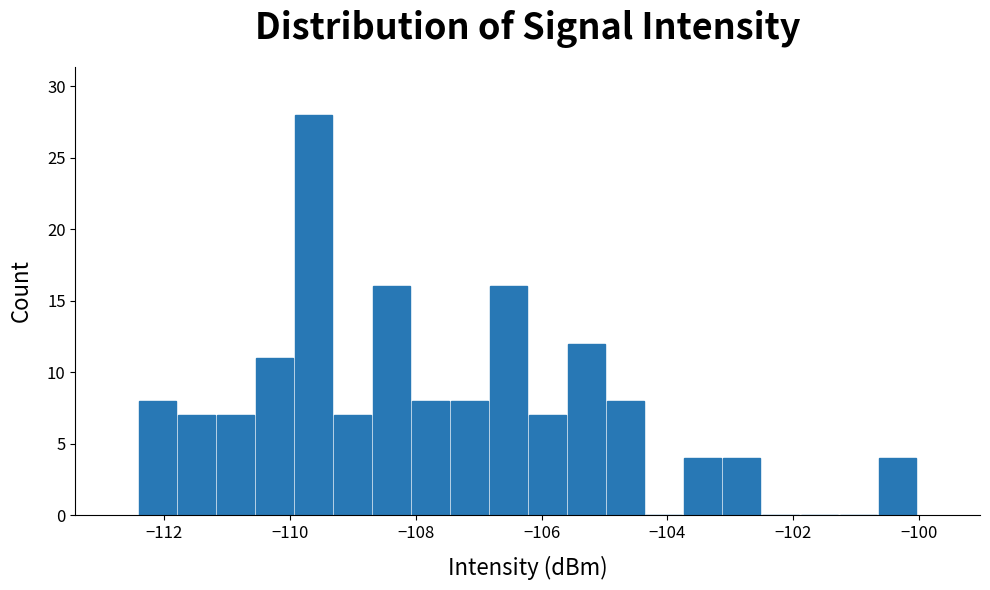

Around what value on the x-axis is the tallest bar? Give the approximate position of its centre, as read against the axis.

-109.6